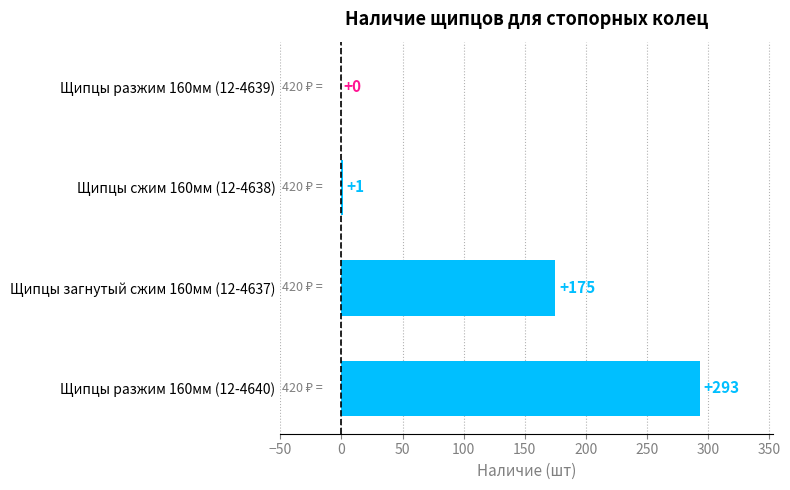

At which category does the chart reach its peak across all series?

Щипцы разжим 160мм (12-4640)